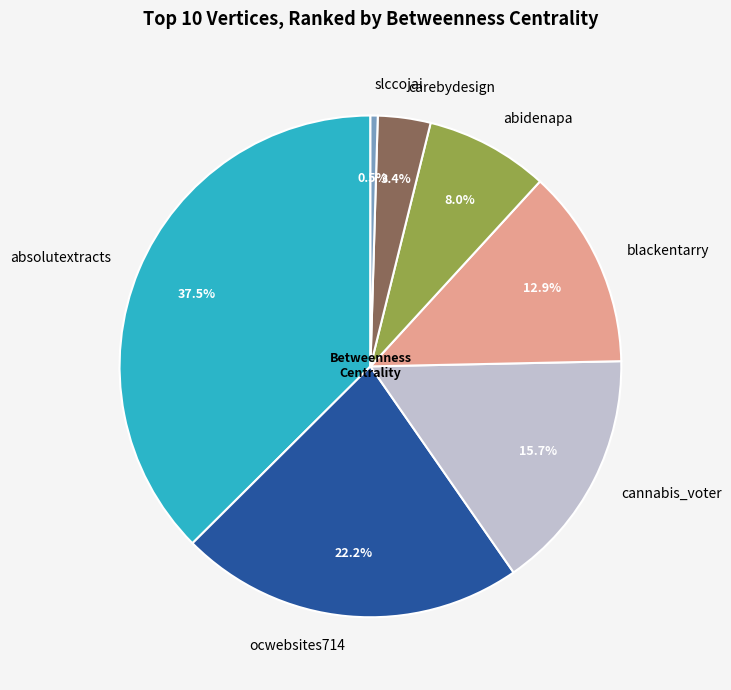

Does absolutextracts represent more than half of the total?

No